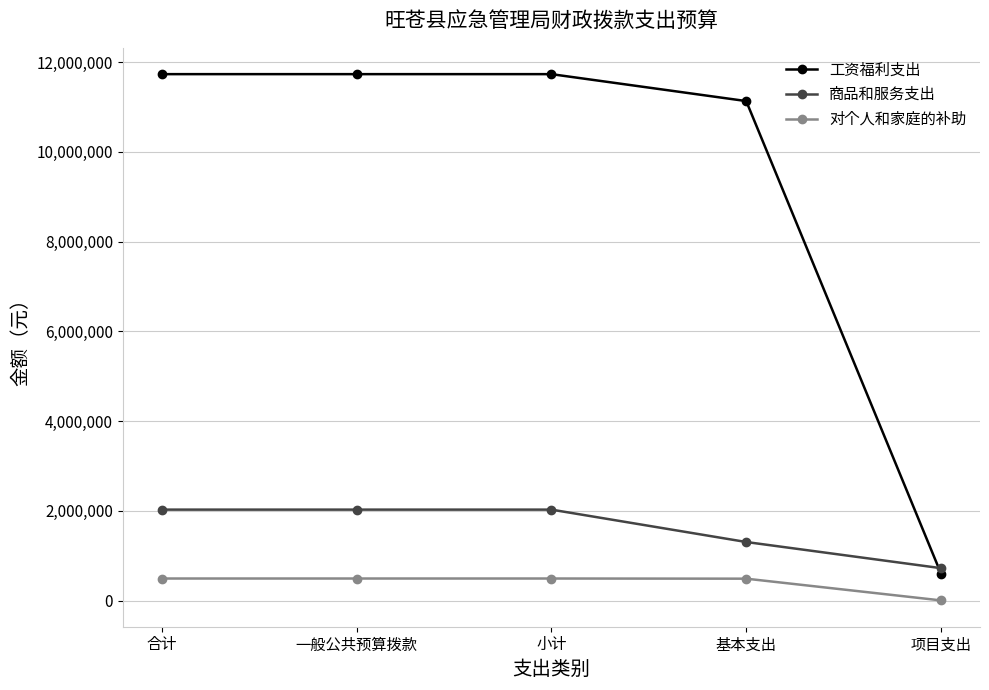

Rank the series at 基本支出 from highest to lowest value.

工资福利支出, 商品和服务支出, 对个人和家庭的补助